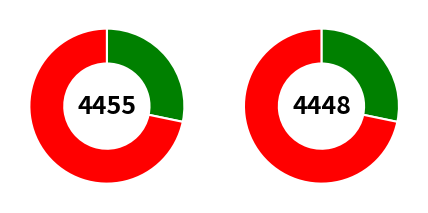

To the nearest percent, what percentage of the pie is 4455?

28%